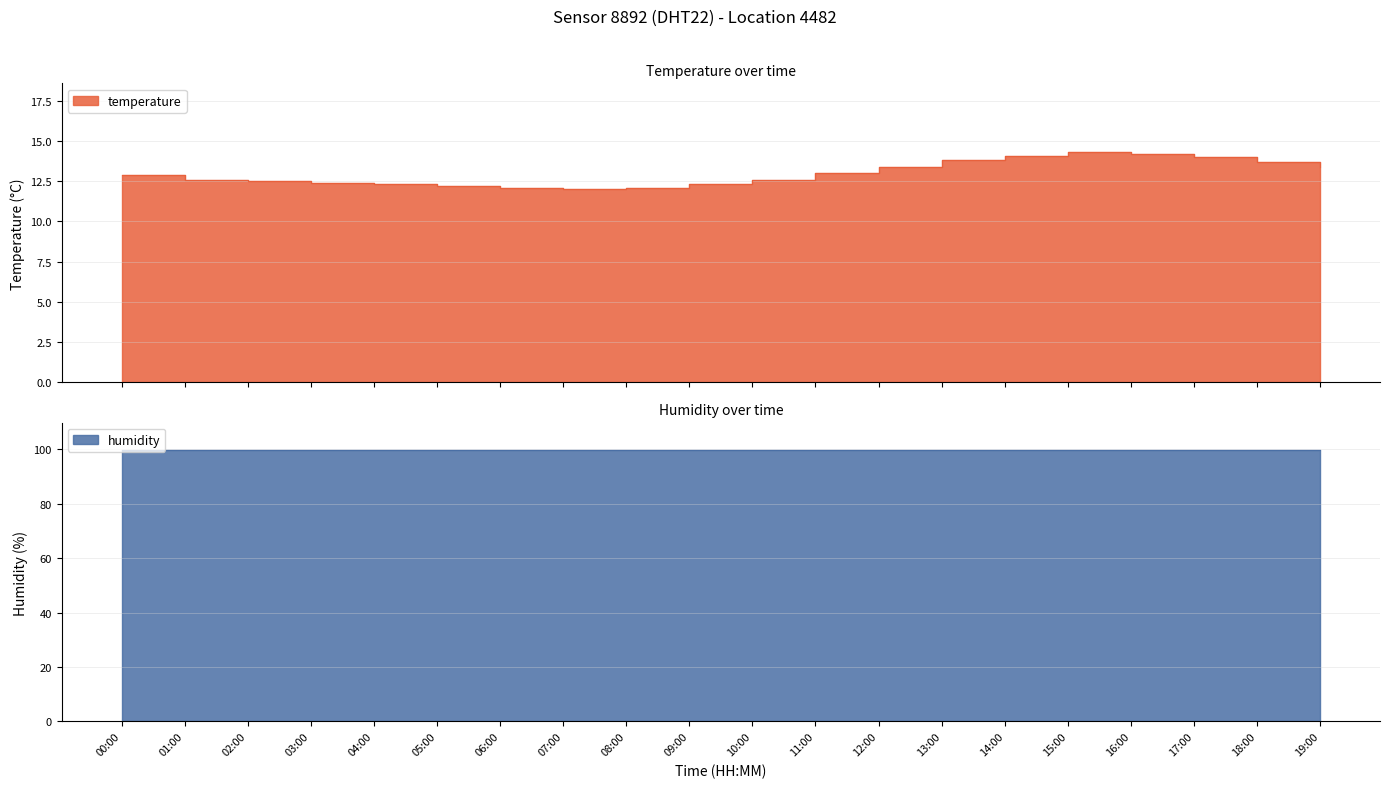

Where is the first local maximum?

15:00